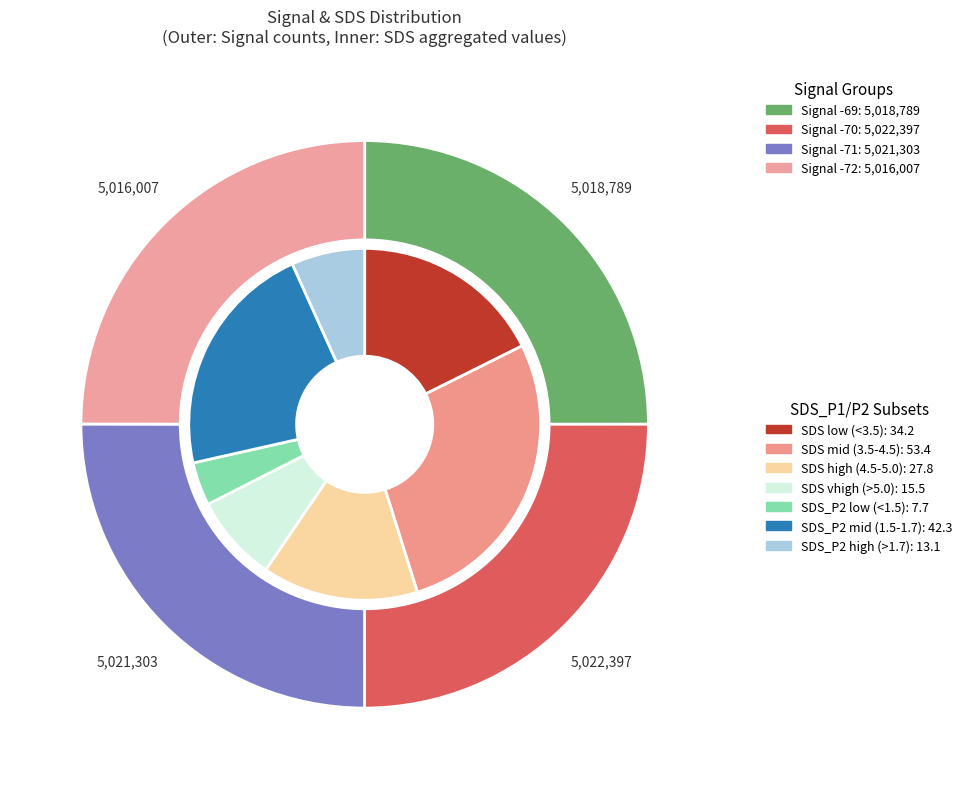

Count the number of slices in the pie.

4